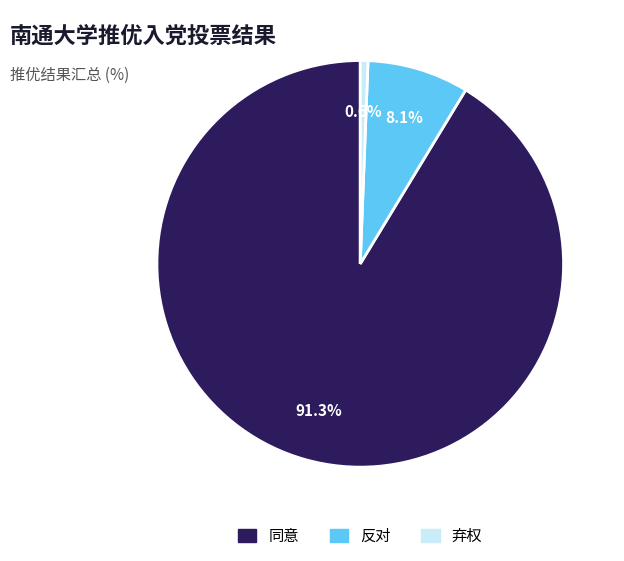

What is the largest slice in the pie chart?

同意